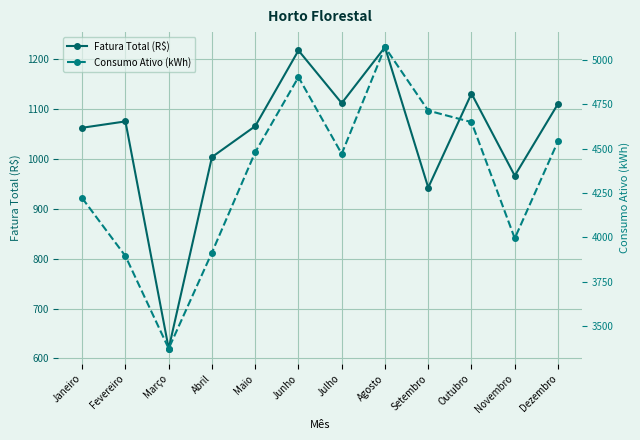

Rank the categories by Fatura Total (R$) value from highest to lowest.

Agosto, Junho, Outubro, Julho, Dezembro, Fevereiro, Maio, Janeiro, Abril, Novembro, Setembro, Março